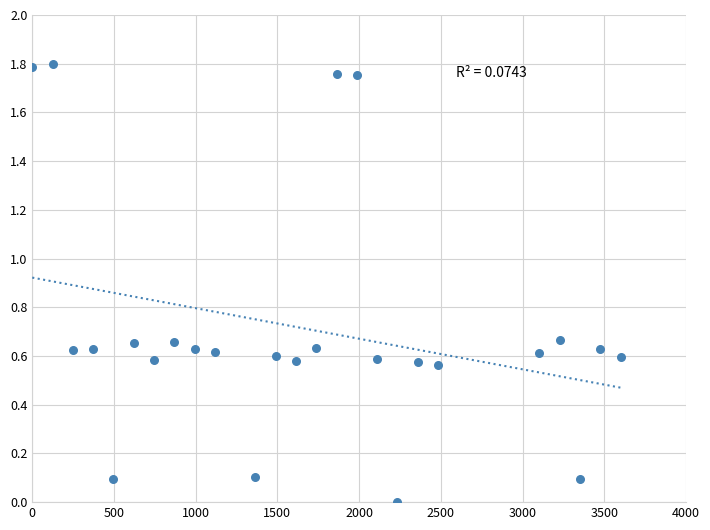

What is the range of X values (max minus min)?

3600.0